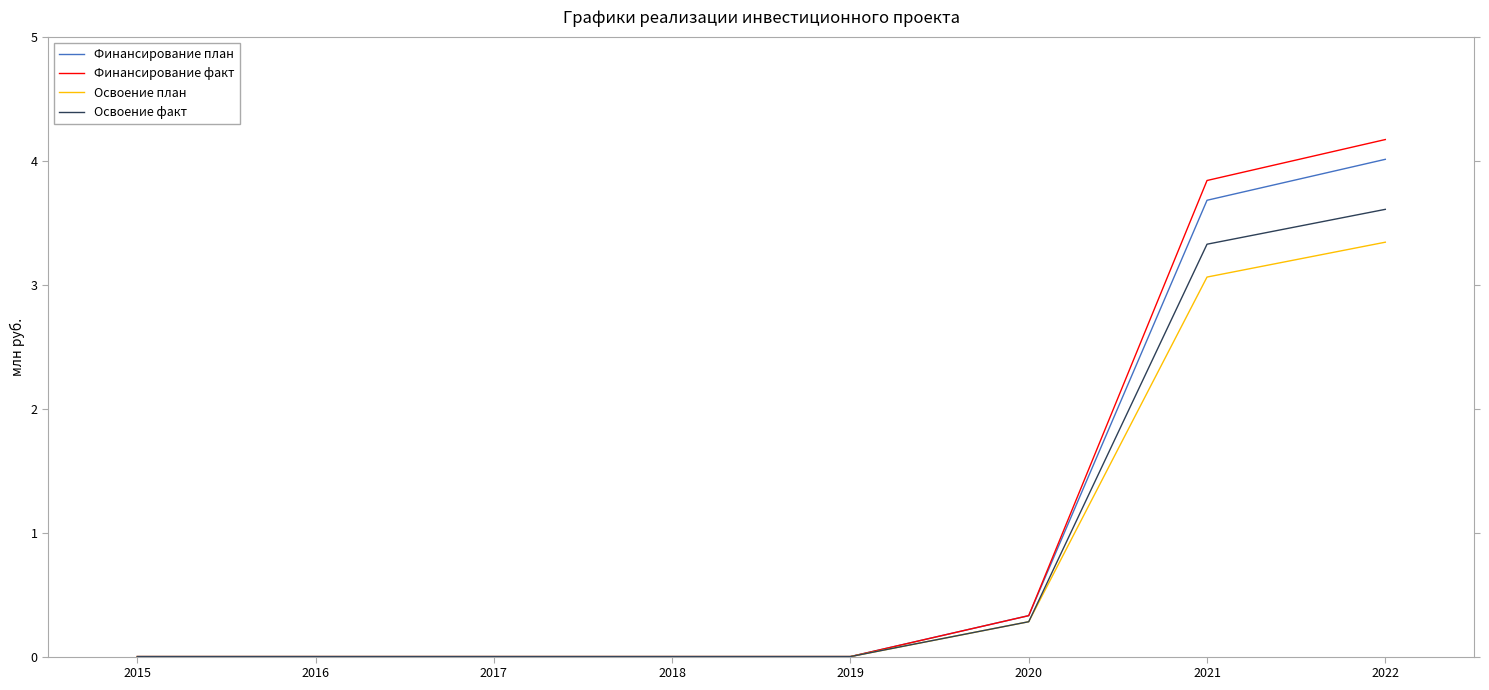

How many lines are shown in the chart?

4